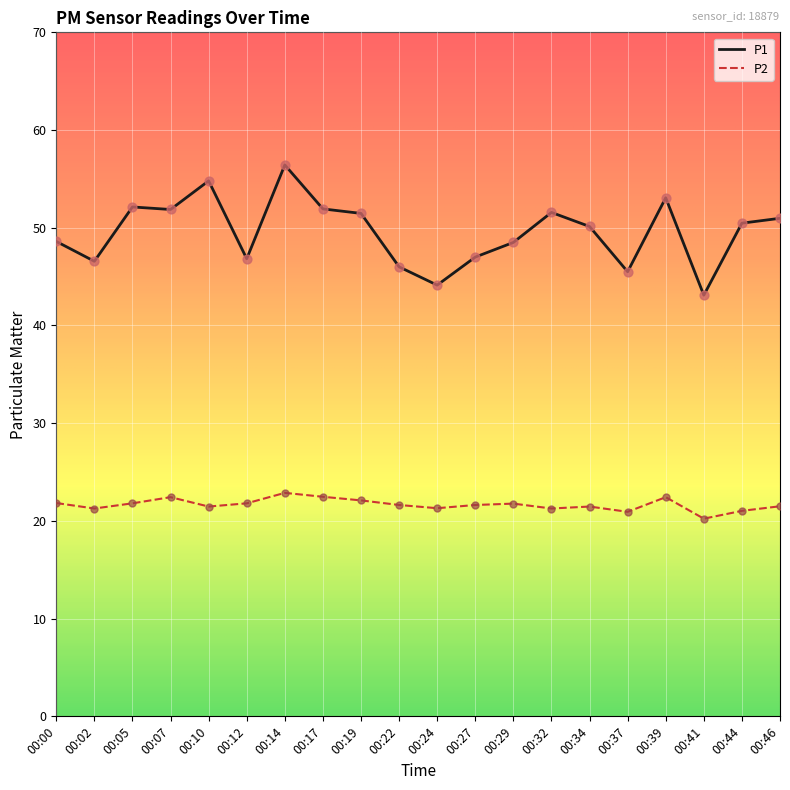

Which series has the largest total across all categories?

P1